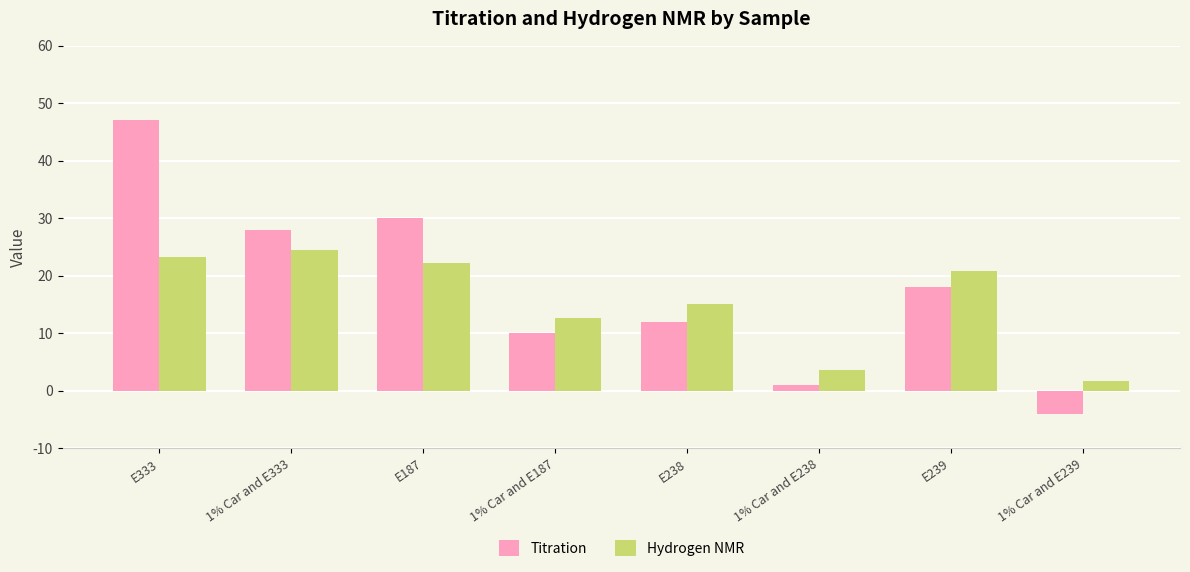

What is the sum of the Hydrogen NMR values at 1% Car and E333 and E239?

45.3